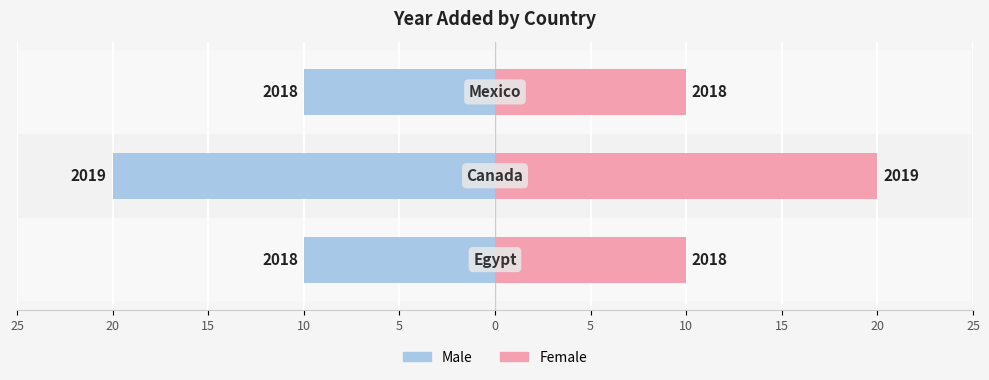

What is the difference between the highest and lowest values at 0?

20